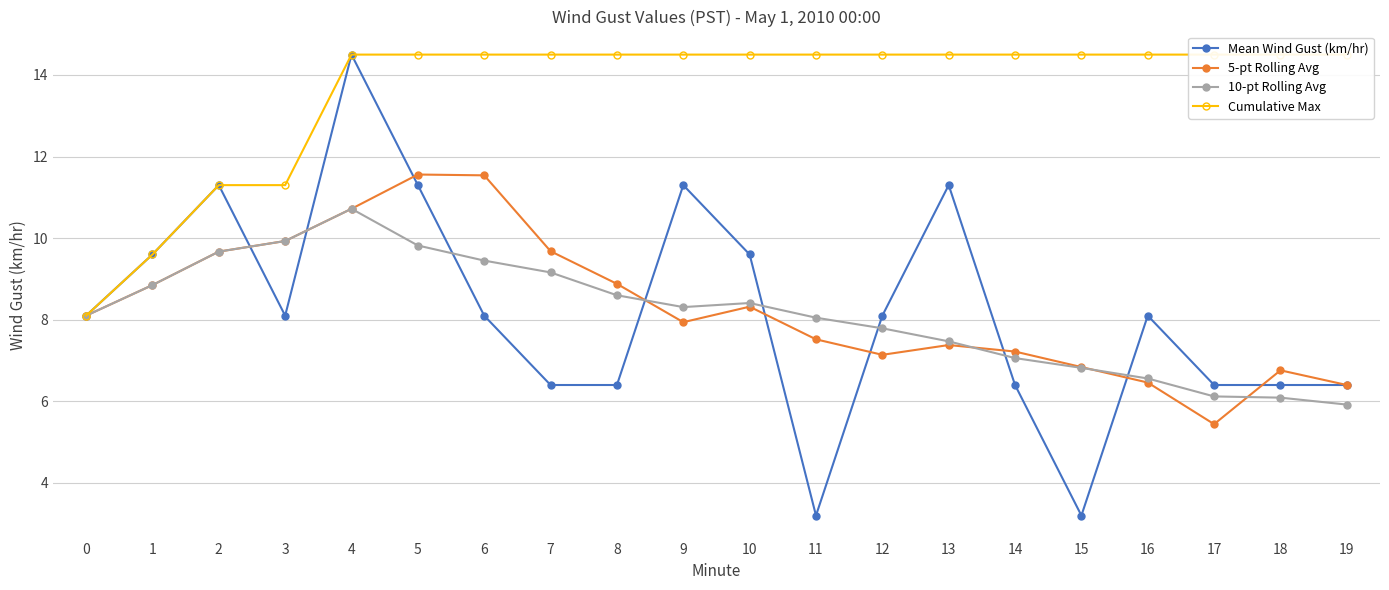

The 10-pt Rolling Avg series shows 14.2 at 4. True or false?

False